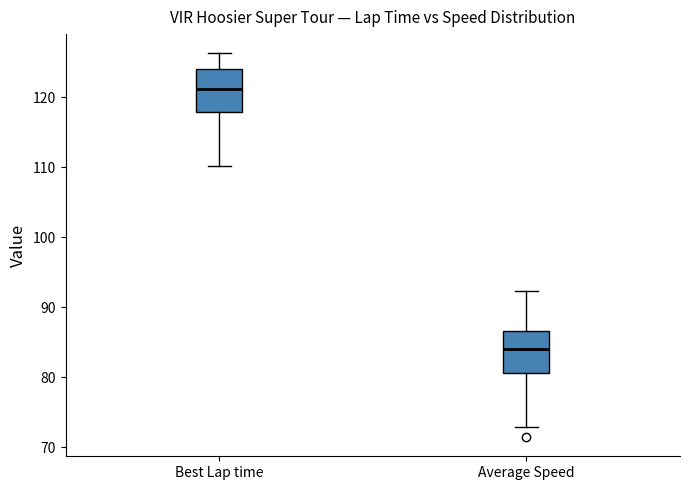

Reading left to right, transcribe this box plot: for each box, give where its median line is, the range the box spans, and where its two whiskers end, as read against the y-axis. The values are not printed on the chart, so give them approximately, as read against the axis.

Best Lap time: median 121, box 118 to 124, whiskers 110 to 126
Average Speed: median 84, box 81 to 87, whiskers 73 to 92